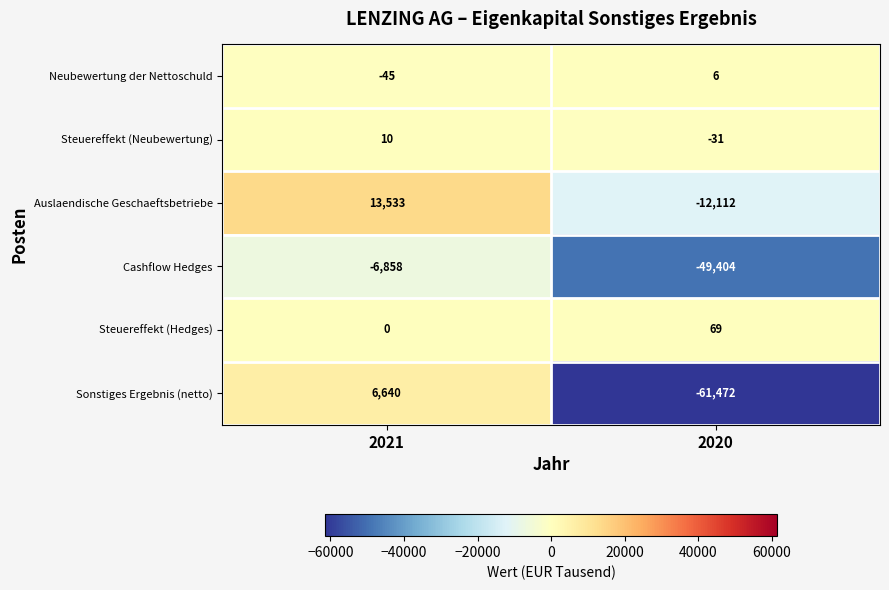

How many categories are shown in the chart?

2